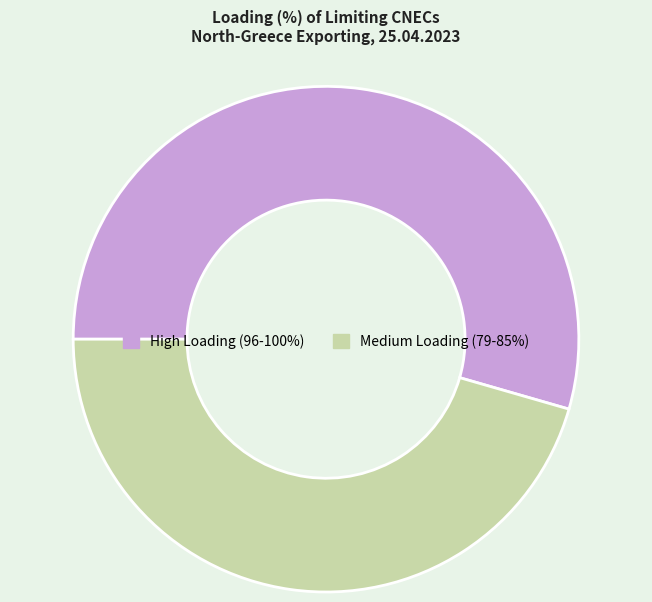

Is there any slice that represents more than half of the pie?

Yes